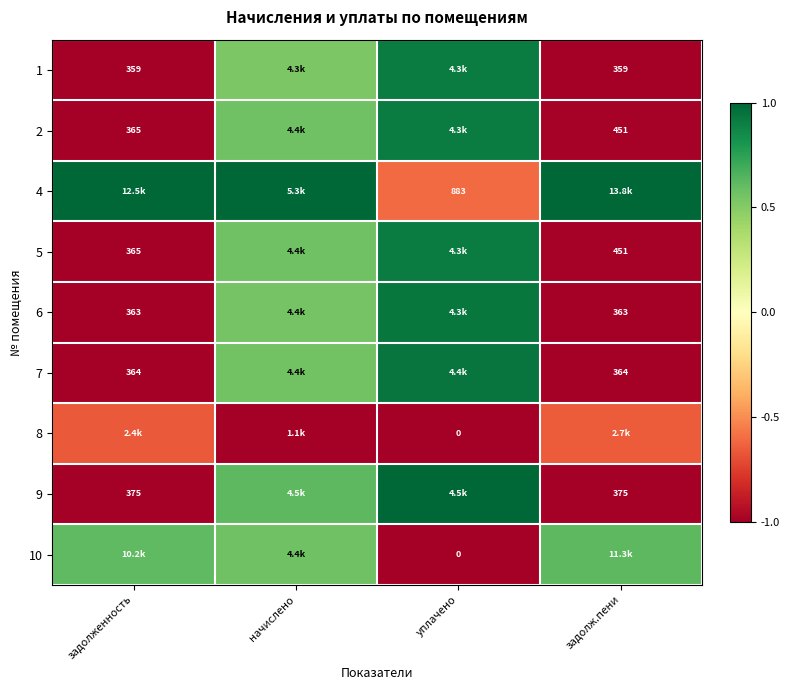

What is the difference between the highest and lowest values at начислено?

2.0